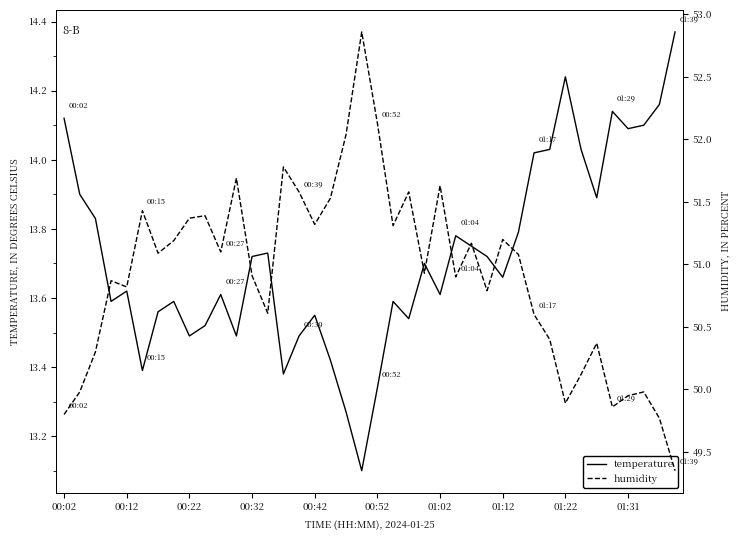

At how many categories does at least one series exceed 34?

40